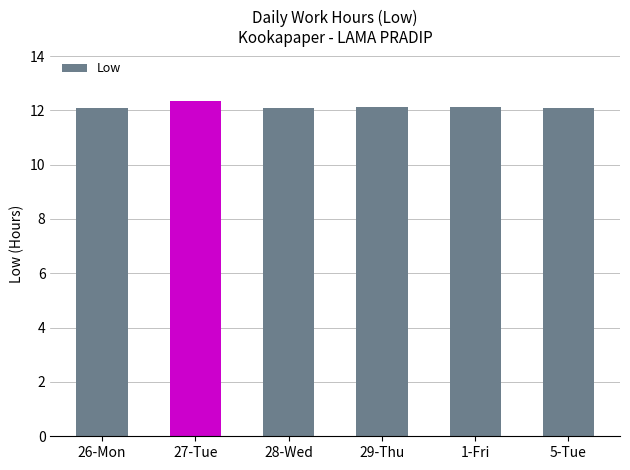

Which has a higher value, 27-Tue or 26-Mon?

27-Tue